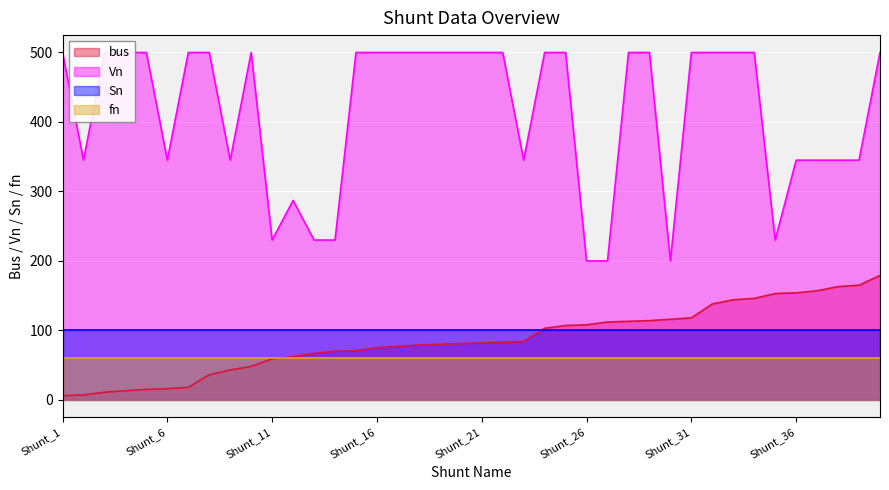

Which has a higher value, Shunt_19 or Shunt_17?

Shunt_19